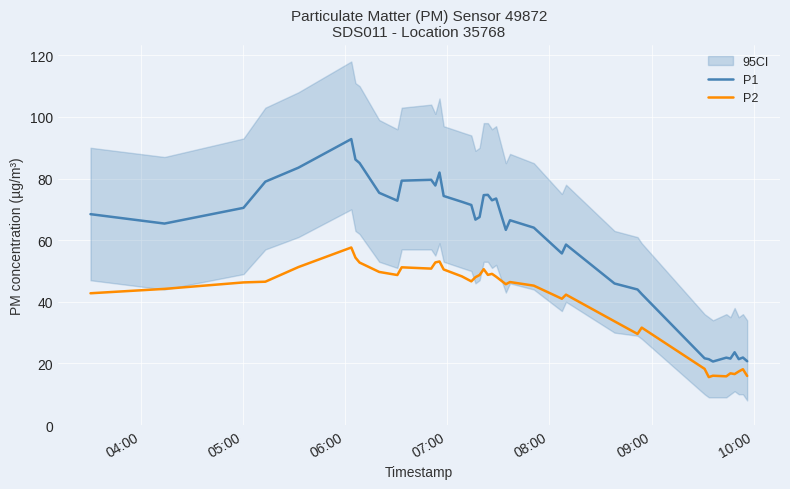

True or false: P1 and P2 cross at least once.

False